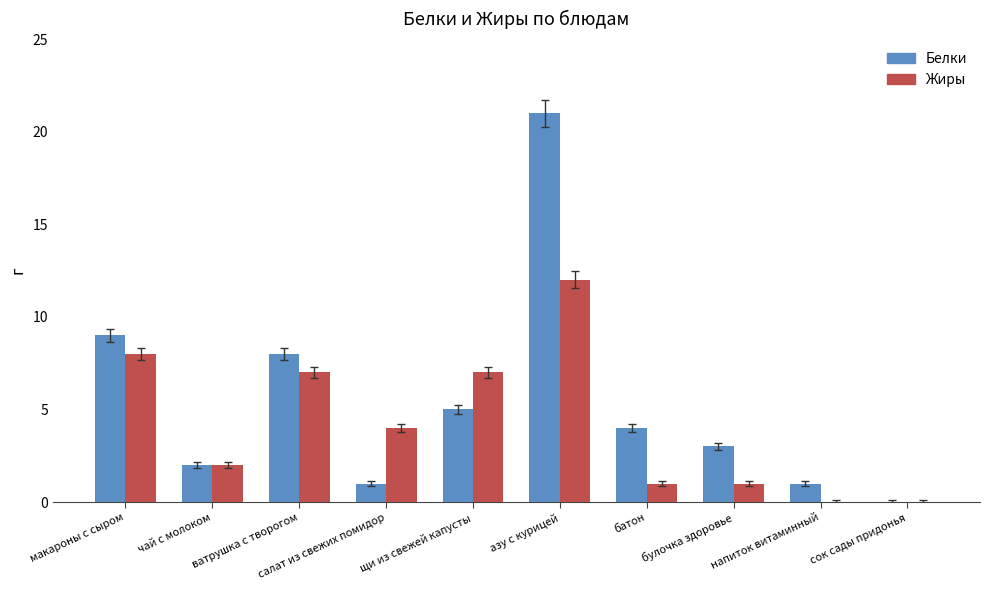

Is the value of Жиры at сок сады придонья greater than the value of Белки at батон?

No